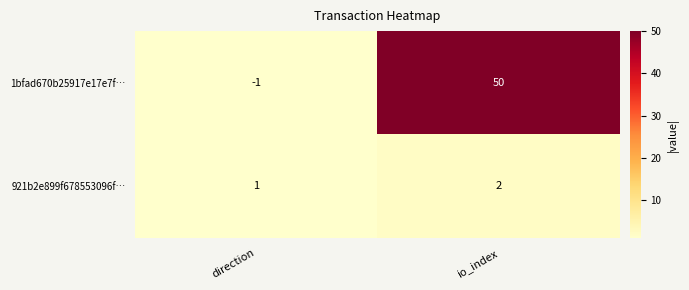

What is the sum of all 1bfad670b25917e17e7f… values?

49